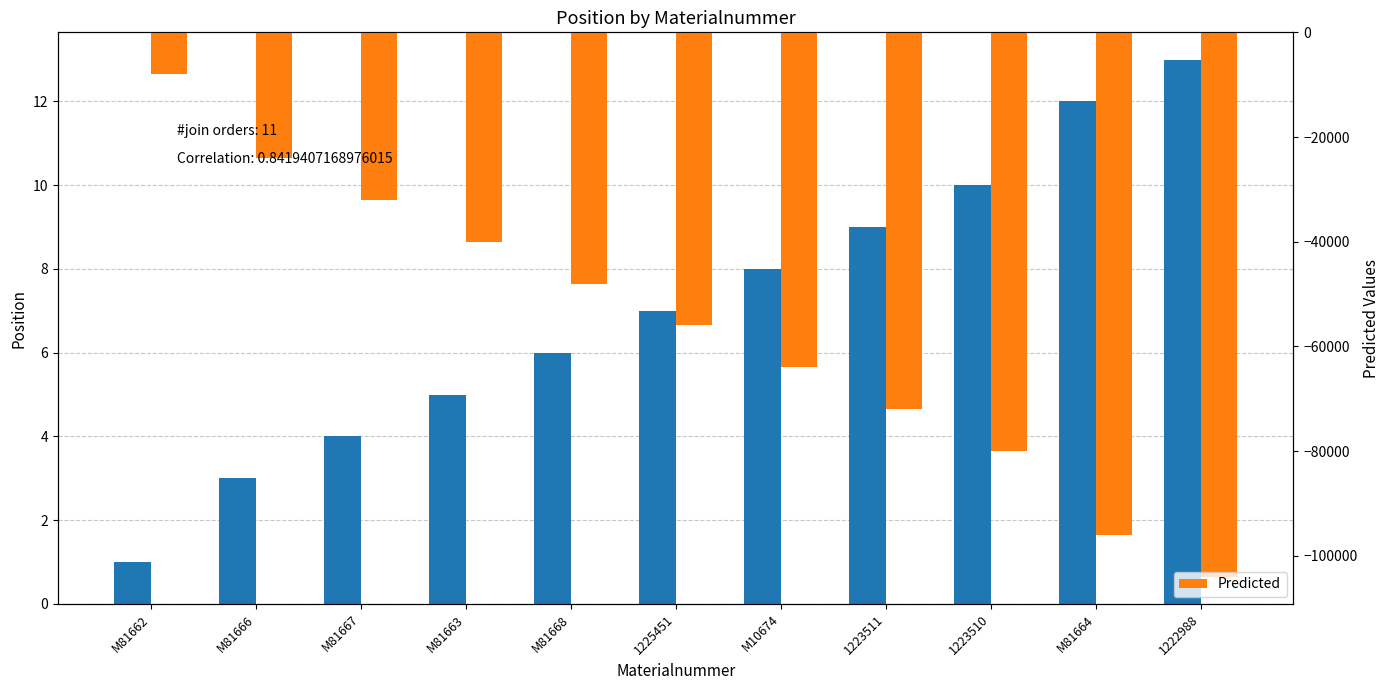

How many groups of bars are there?

11